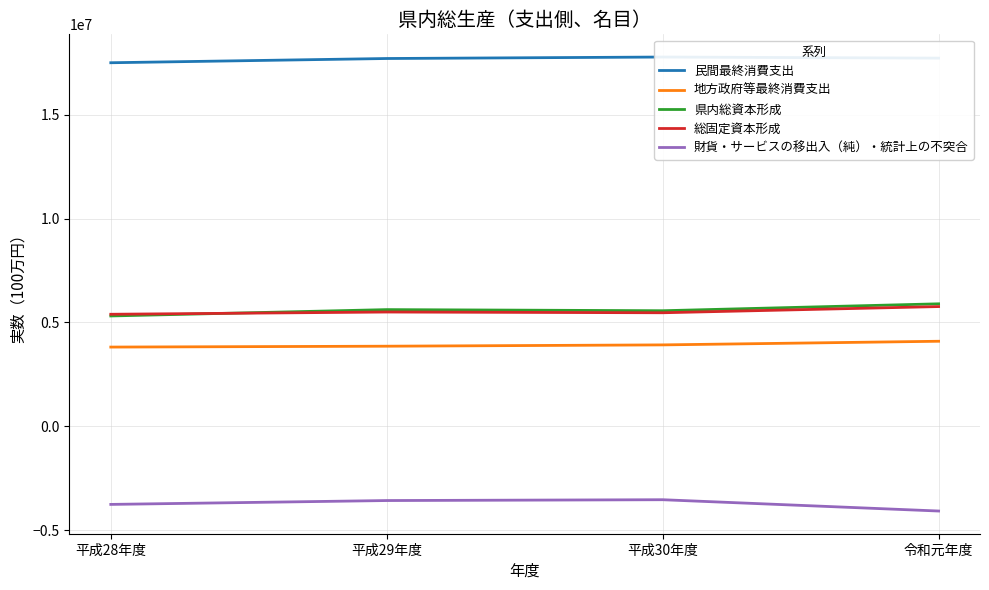

Which series has the largest range (max minus min)?

県内総資本形成